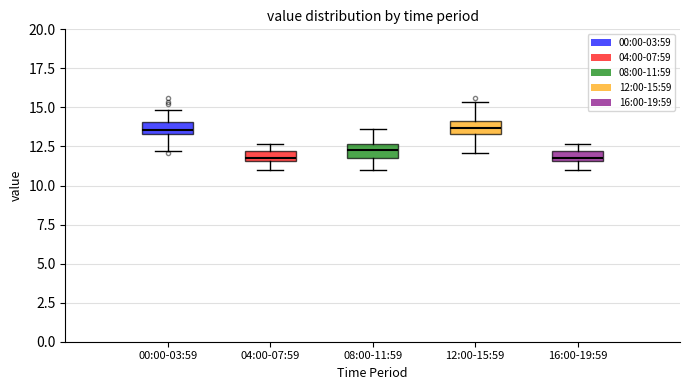

Where does the lower whisker of the box for 00:00-03:59 end on the y-axis? The values are not printed on the chart, so give them approximately, as read against the axis.

12.0